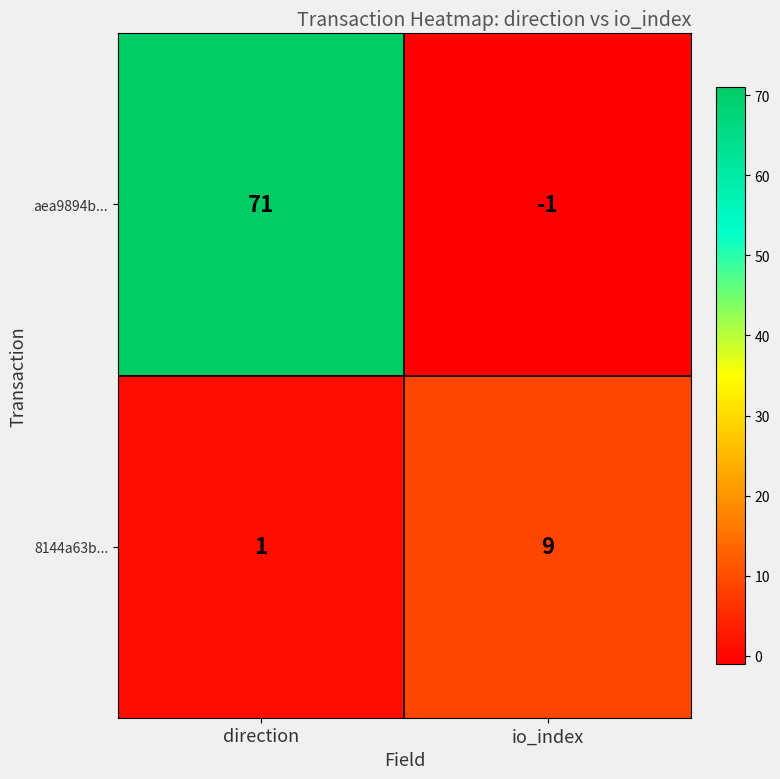

At which label is 8144a63b... closest to 5?

direction